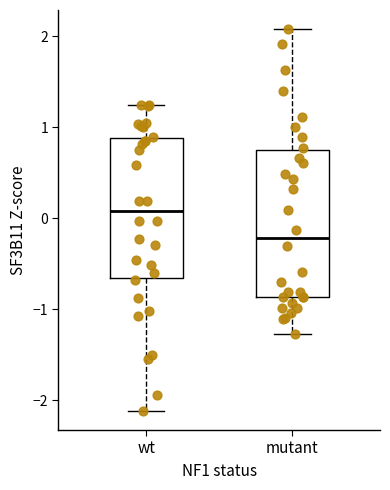

Reading left to right, transcribe this box plot: for each box, give where its median line is, the range the box spans, and where its two whiskers end, as read against the y-axis. The values are not printed on the chart, so give them approximately, as read against the axis.

wt: median 0.1, box -0.7 to 0.9, whiskers -2.1 to 1.2
mutant: median -0.2, box -0.9 to 0.7, whiskers -1.3 to 2.1